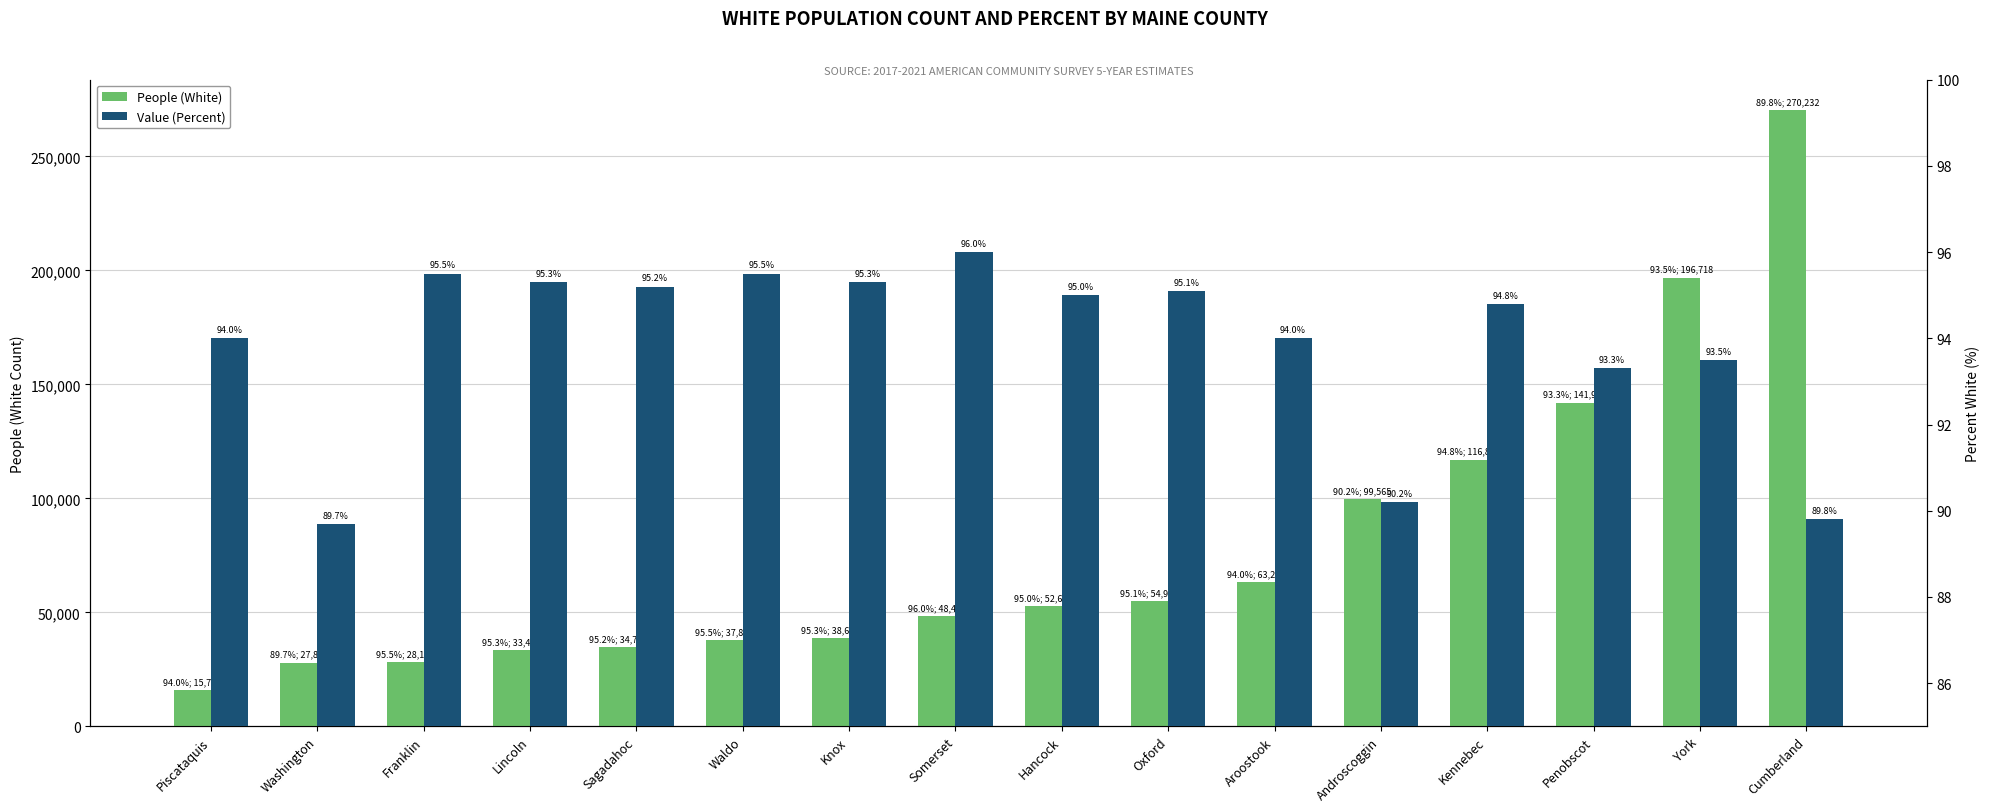

Where does the People (White) series first go above 52672?

Oxford